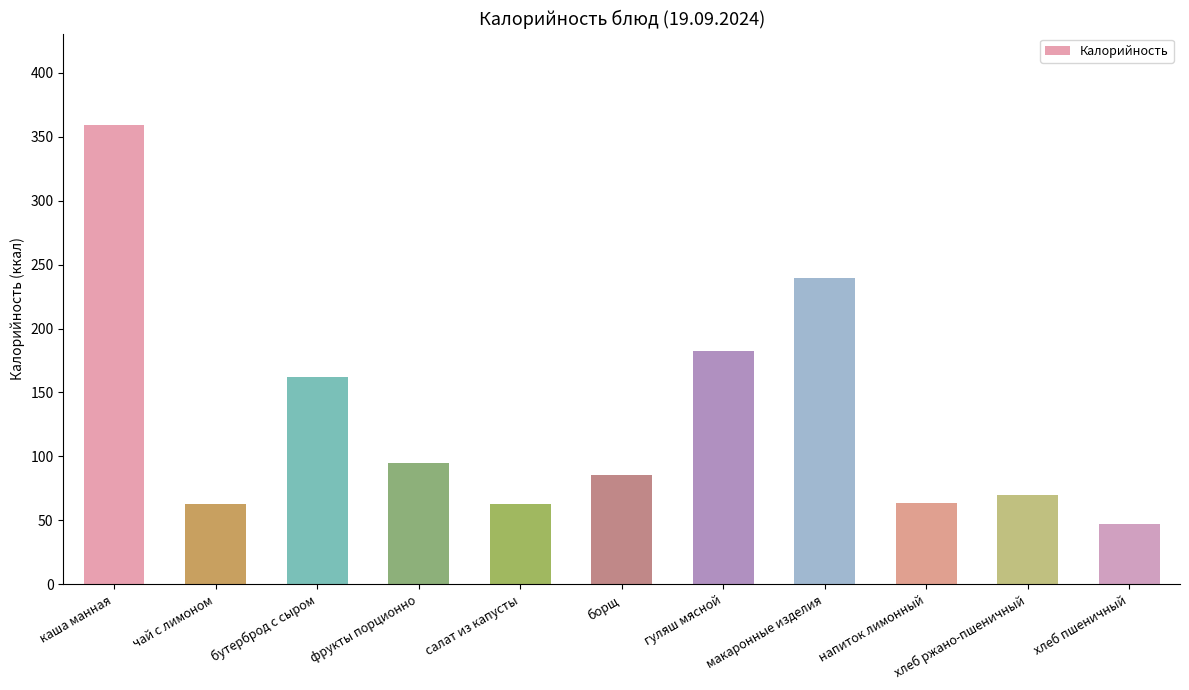

What is the change in value from чай с лимоном to борщ?

+23.4